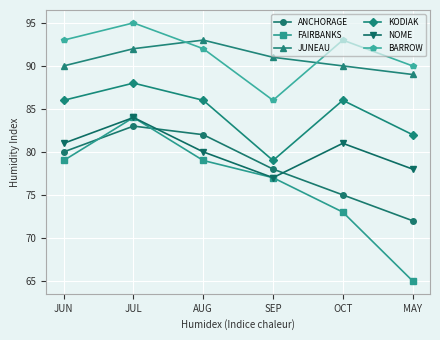

Does the chart display data point markers on the line(s)?

Yes